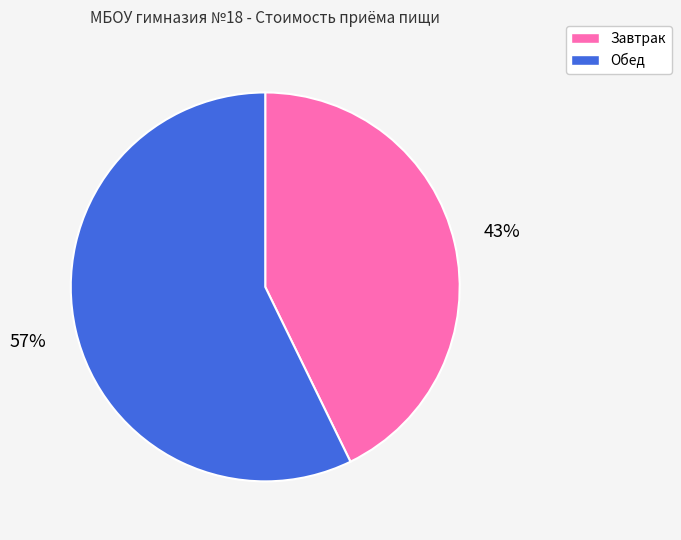

How many slices are in this pie chart?

2